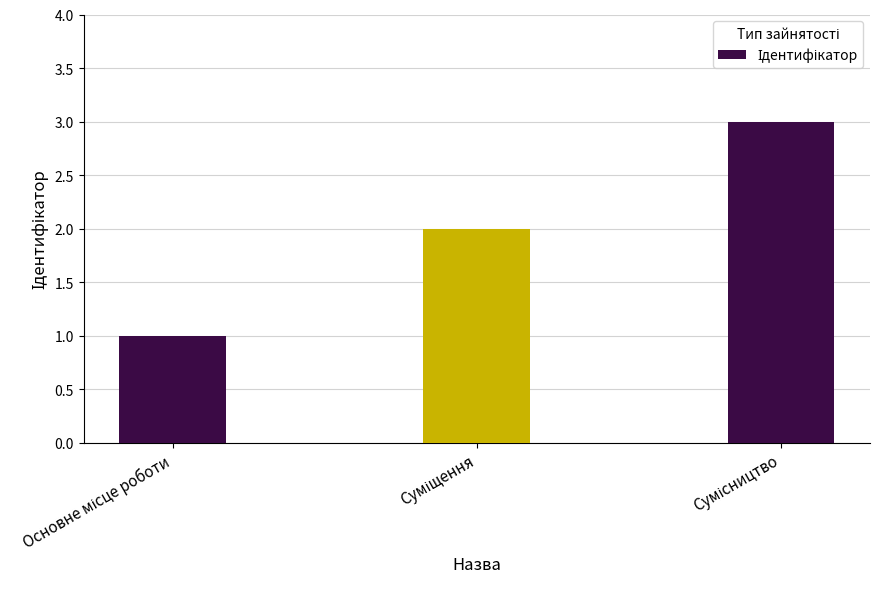

What is the maximum value shown in the chart?

3